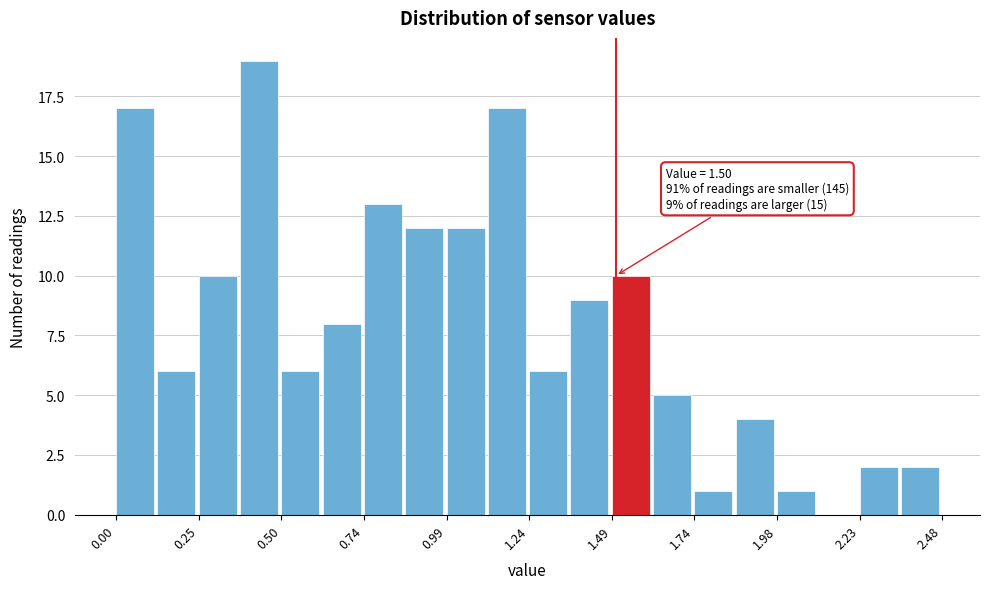

Around what value on the x-axis is the tallest bar? Give the approximate position of its centre, as read against the axis.

0.45